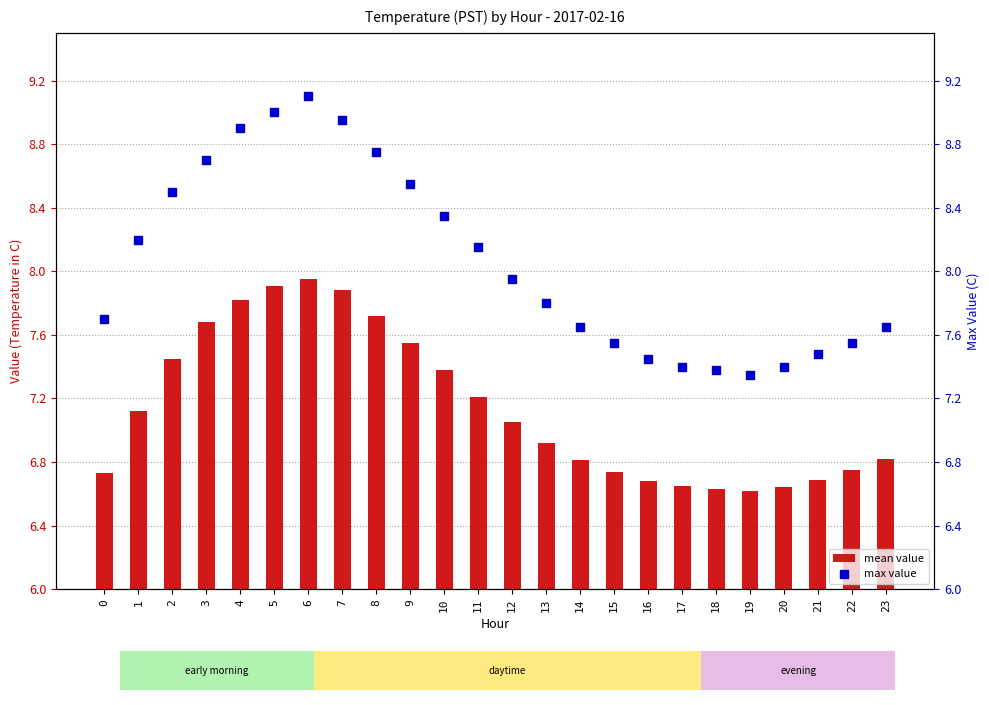

Which series has the largest Y range (max minus min)?

max value